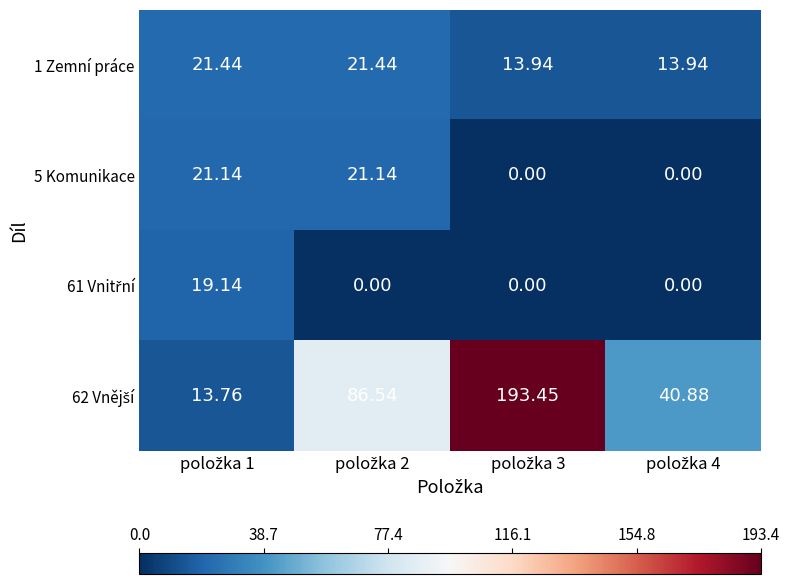

Which series has the largest total across all categories?

62 Vnější